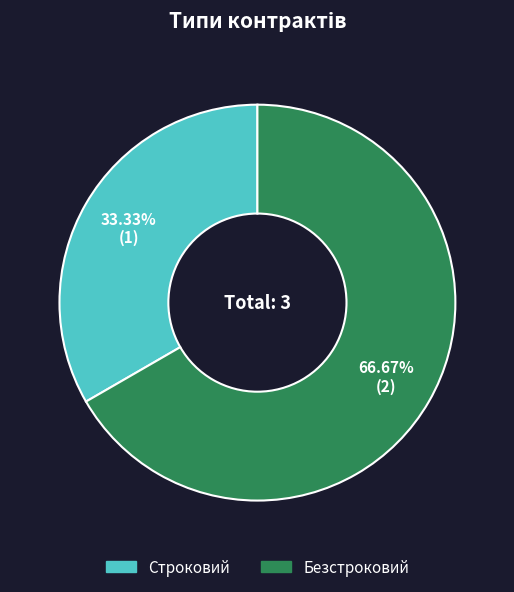

Count the number of slices in the pie.

2